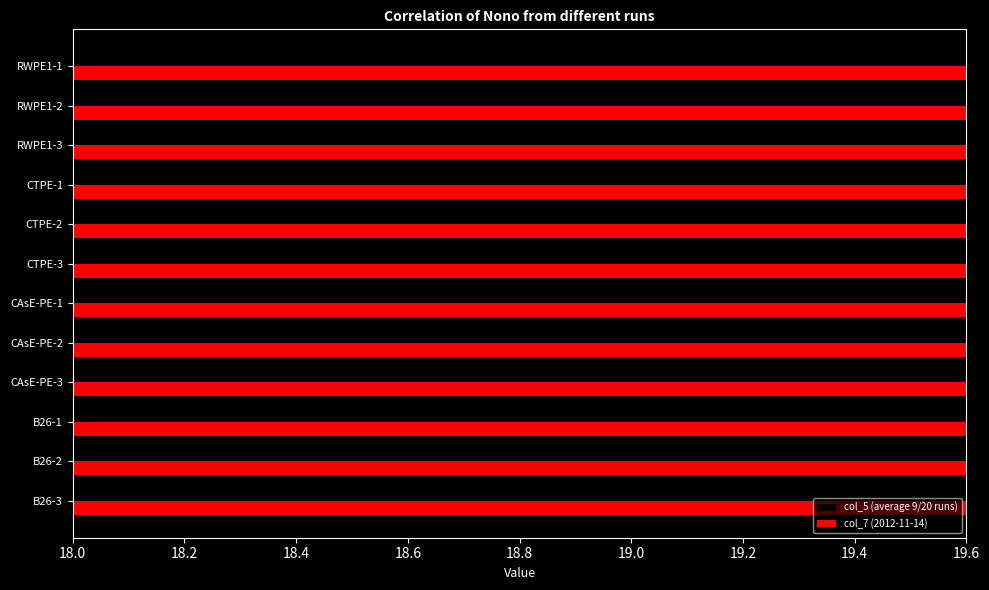

What are all the series names shown in the legend?

col_5 (average 9/20 runs), col_7 (2012-11-14)